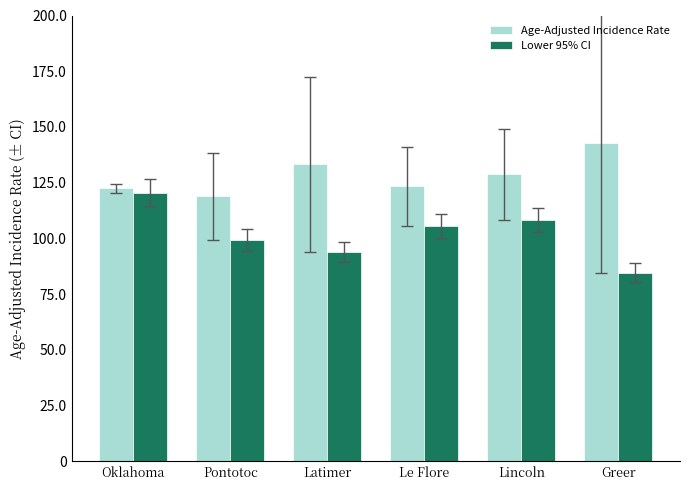

Count the number of data series in this chart.

2